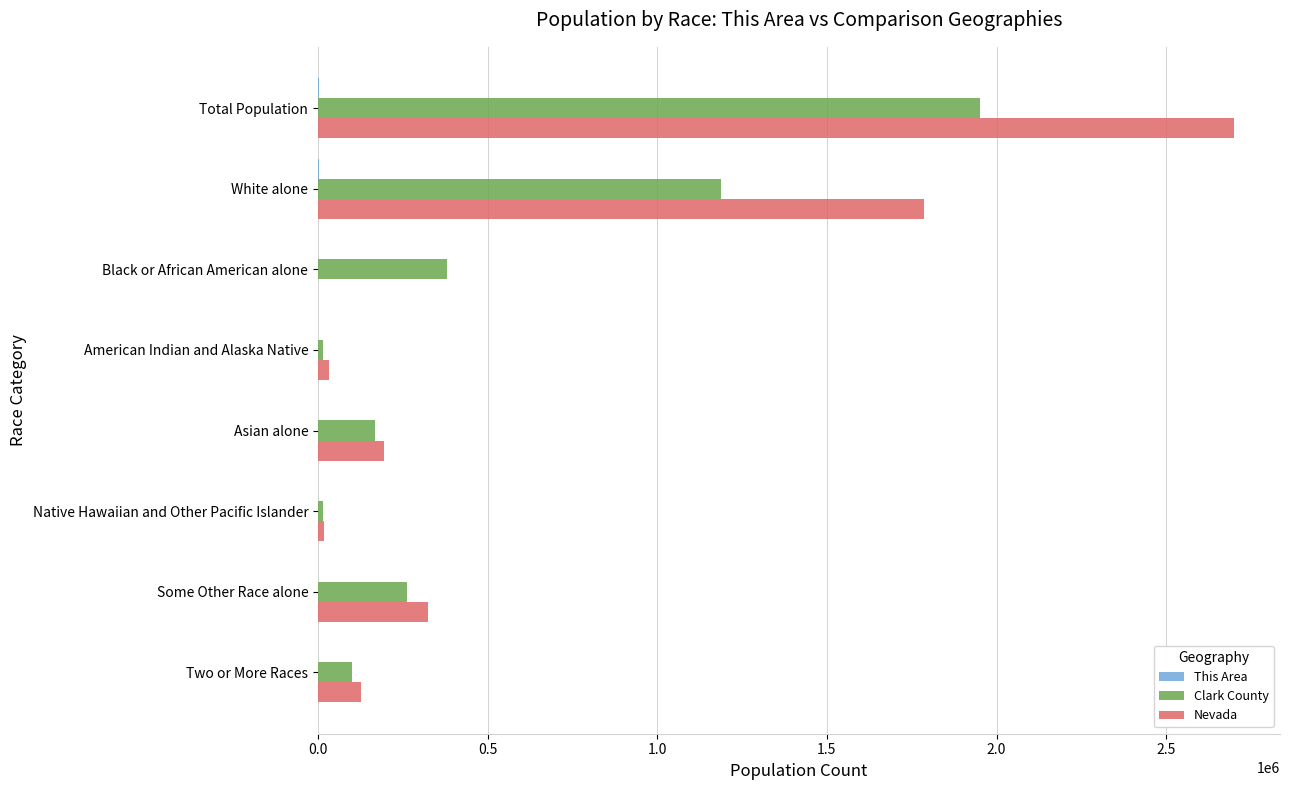

Which label corresponds to the largest value in the chart?

Total Population